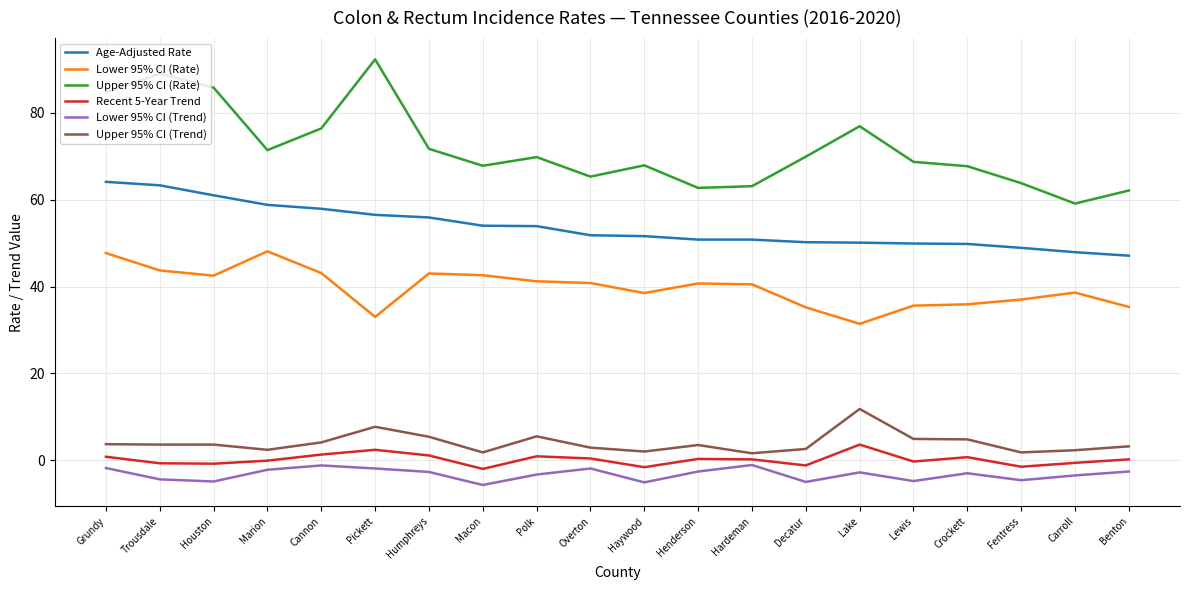

How many categories are shown in the chart?

20